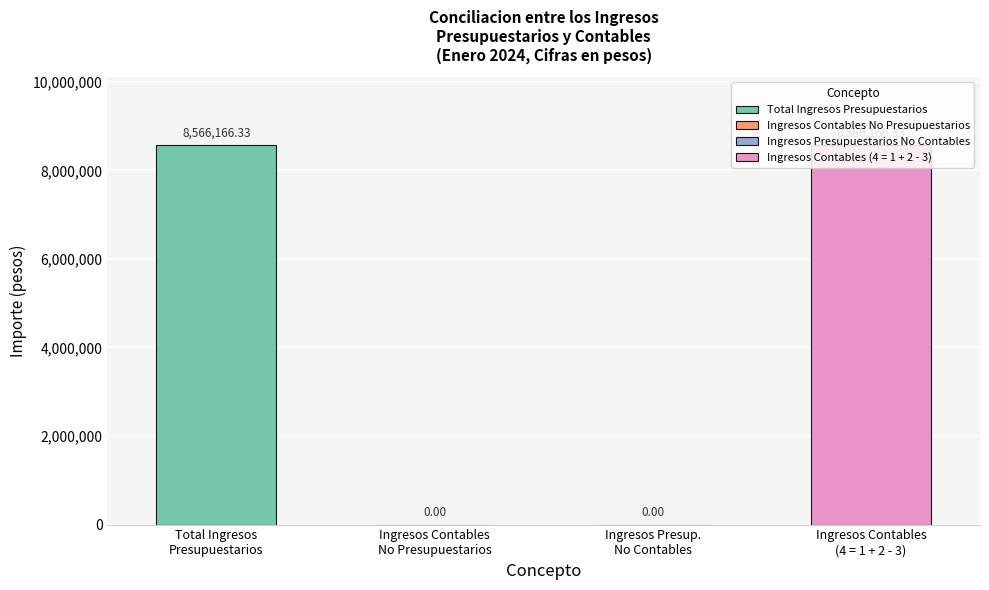

What is the difference between the second highest and minimum values?

8566166.3